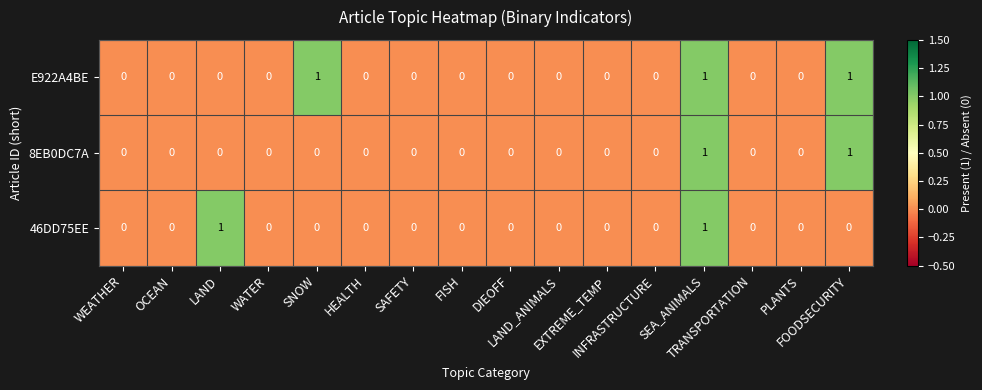

Which series has the largest total across all categories?

E922A4BE